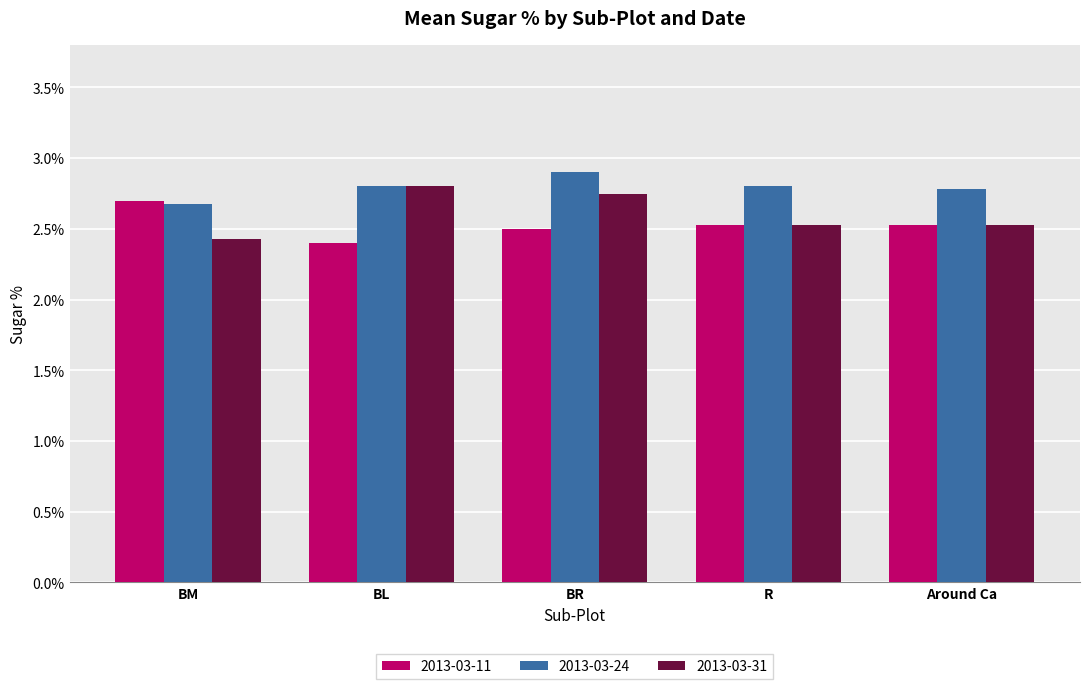

What is the minimum value shown in the chart?

2.4